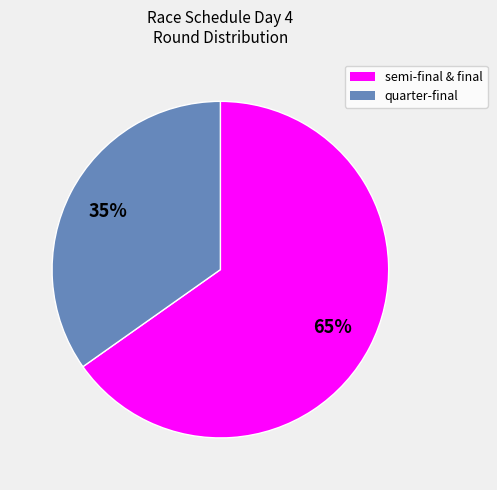

The semi-final & final slice represents 57% of the pie. True or false?

False